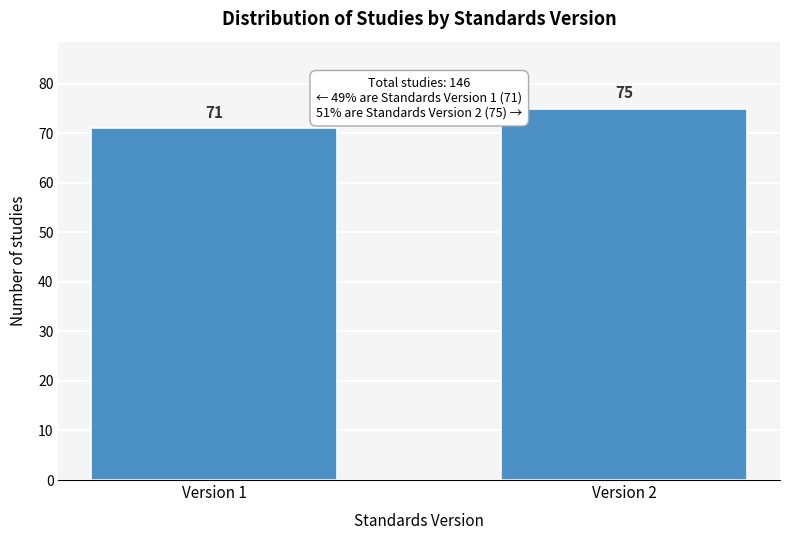

Reading right to left, extract all data points from this chart.

75	71